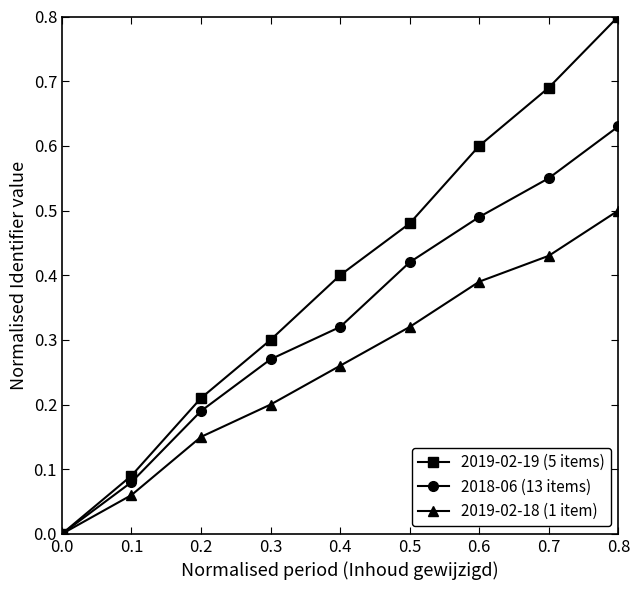

What is the value of the 2019-02-19 (5 items) point at the 9th from the left?

0.8